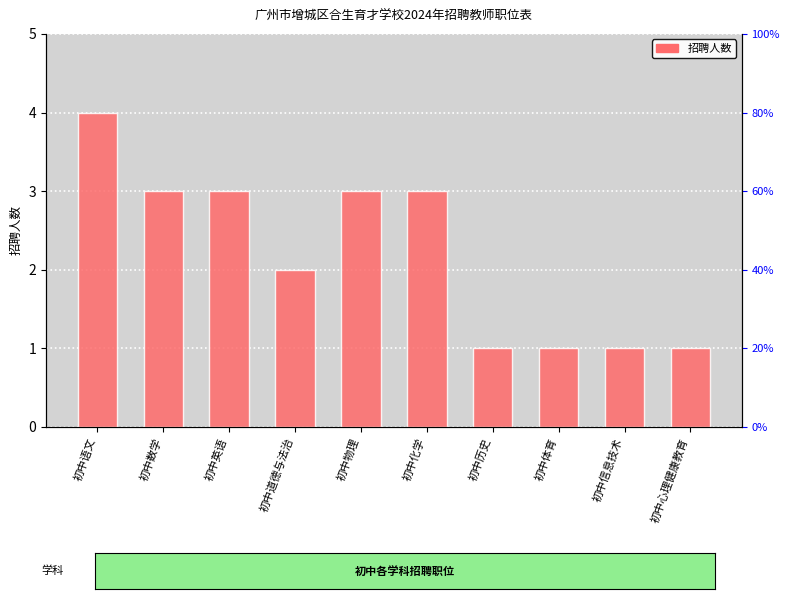

Are the bars grouped side by side (vs. stacked)?

No